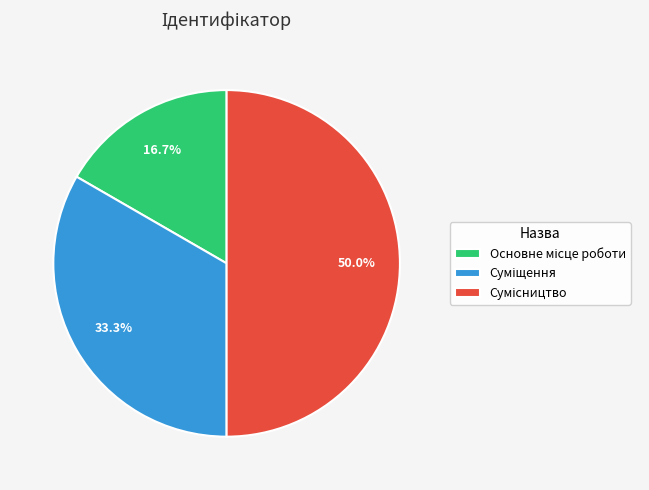

Between Суміщення and Сумісництво, which is larger?

Сумісництво